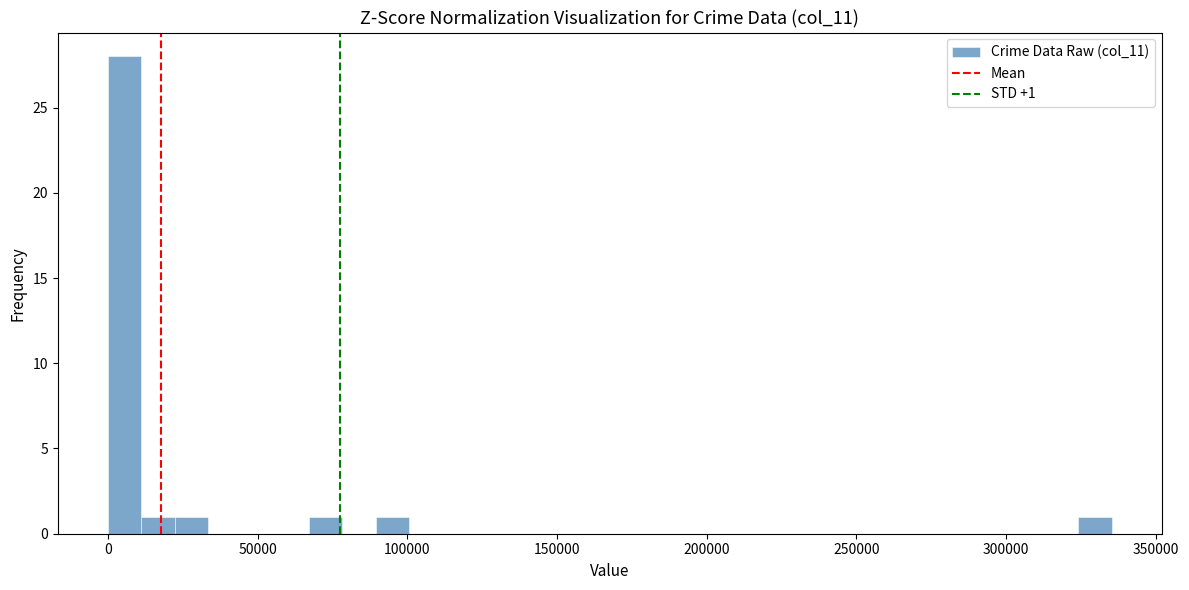

Around what value on the x-axis is the tallest bar? Give the approximate position of its centre, as read against the axis.

5000